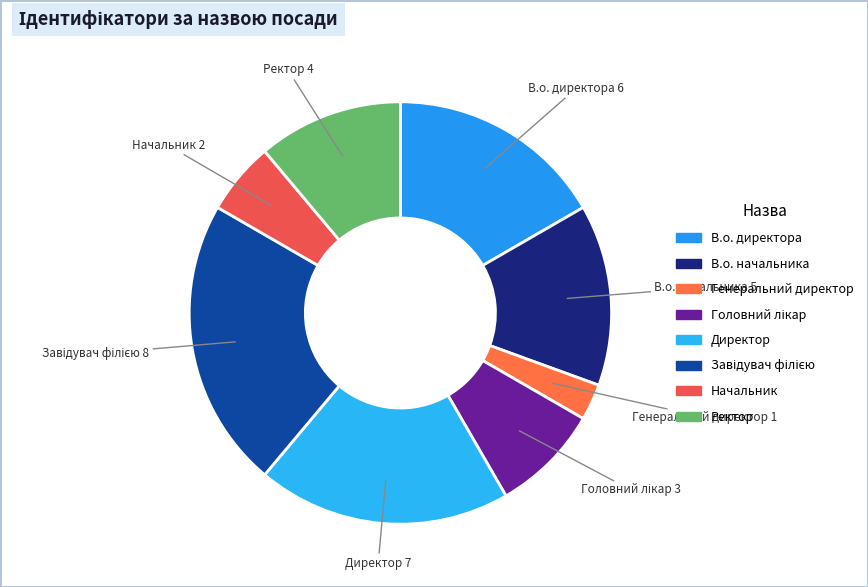

How many segments does this pie chart have?

8